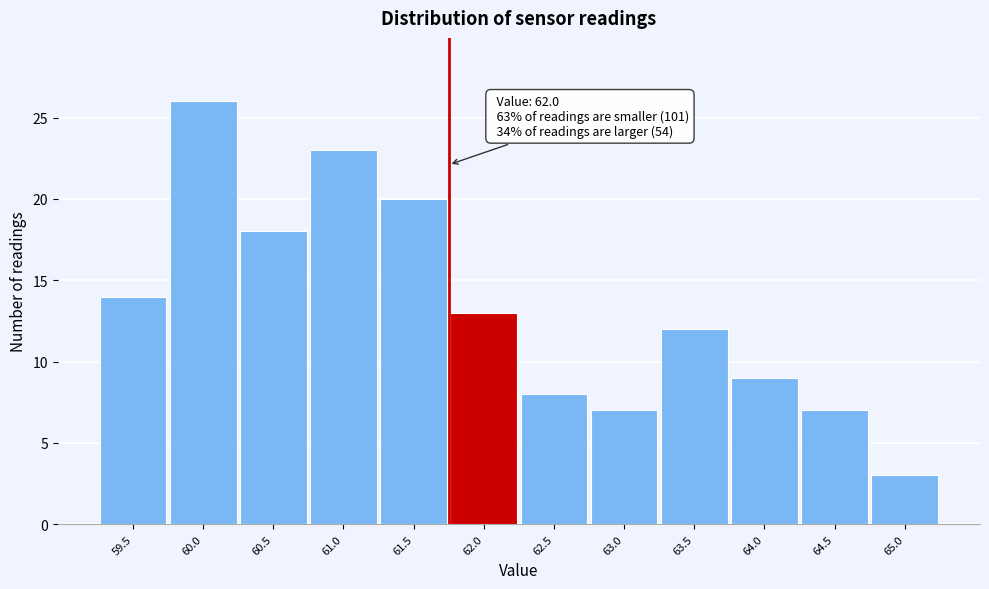

Reading left to right, list all the values displayed in this chart.

59.5=14	60.0=26	60.5=18	61.0=23	61.5=20	62.0=13	62.5=8	63.0=7	63.5=12	64.0=9	64.5=7	65.0=3